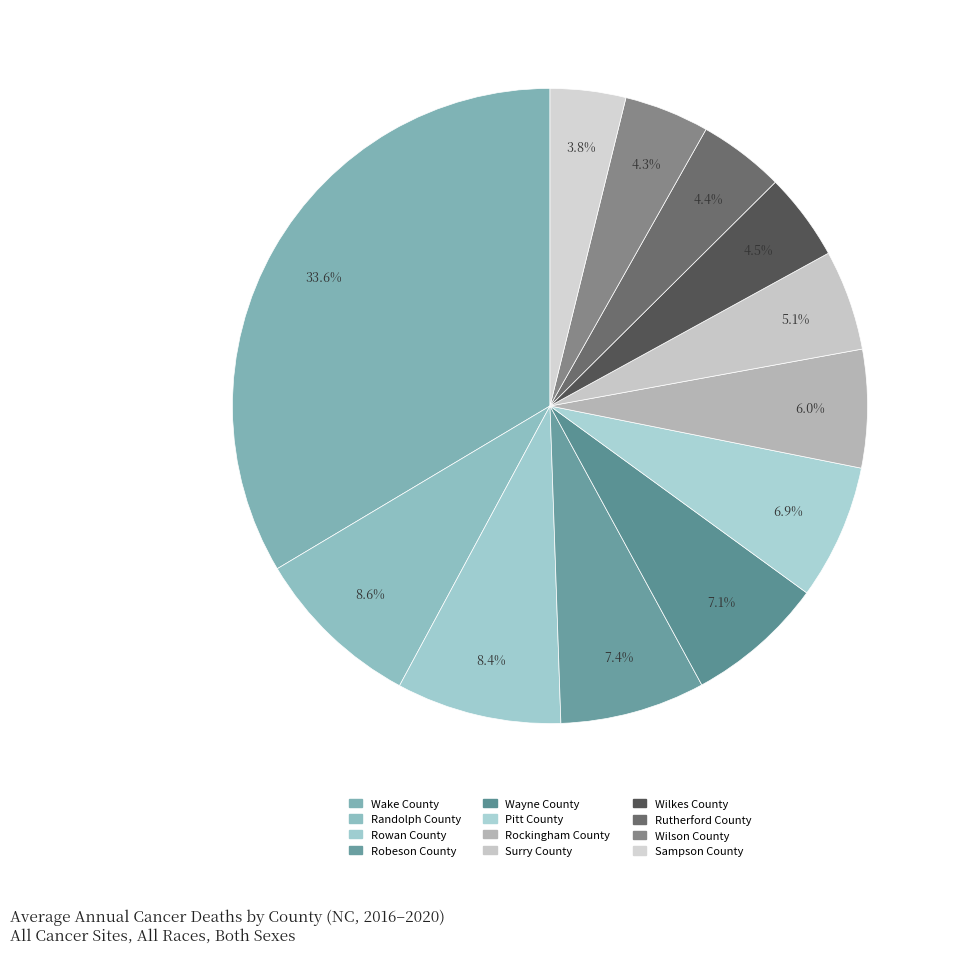

What is the ratio of the value at Wake County to the value at Rowan County?

4.0